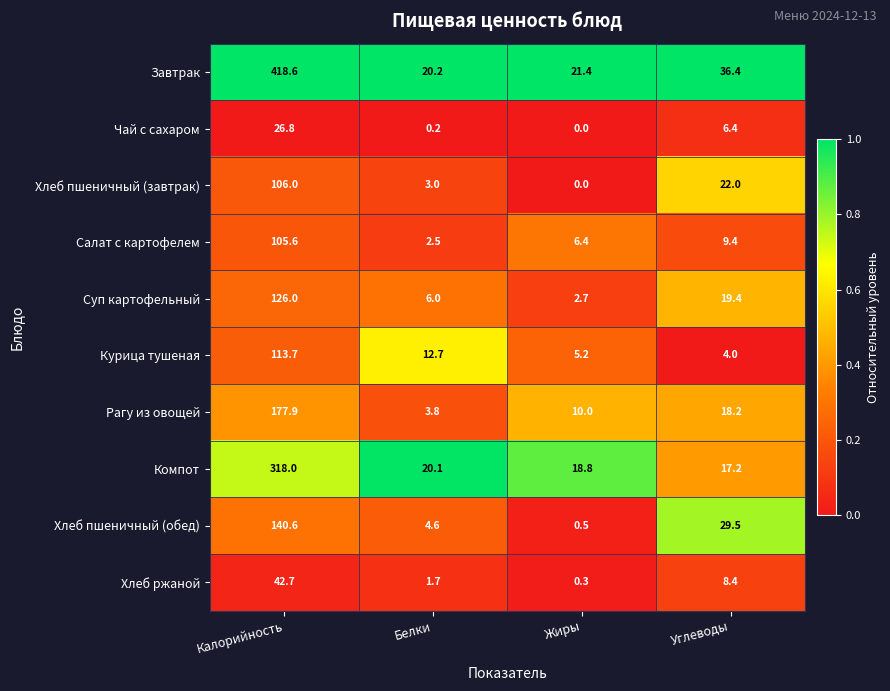

What is the sum of the Суп картофельный values at Калорийность and Жиры?

128.7